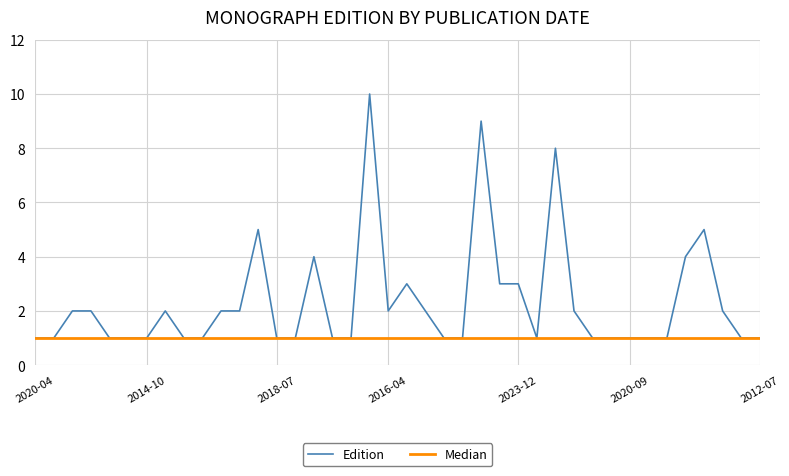

The chart shows a value of 2 at 2012-07. True or false?

False